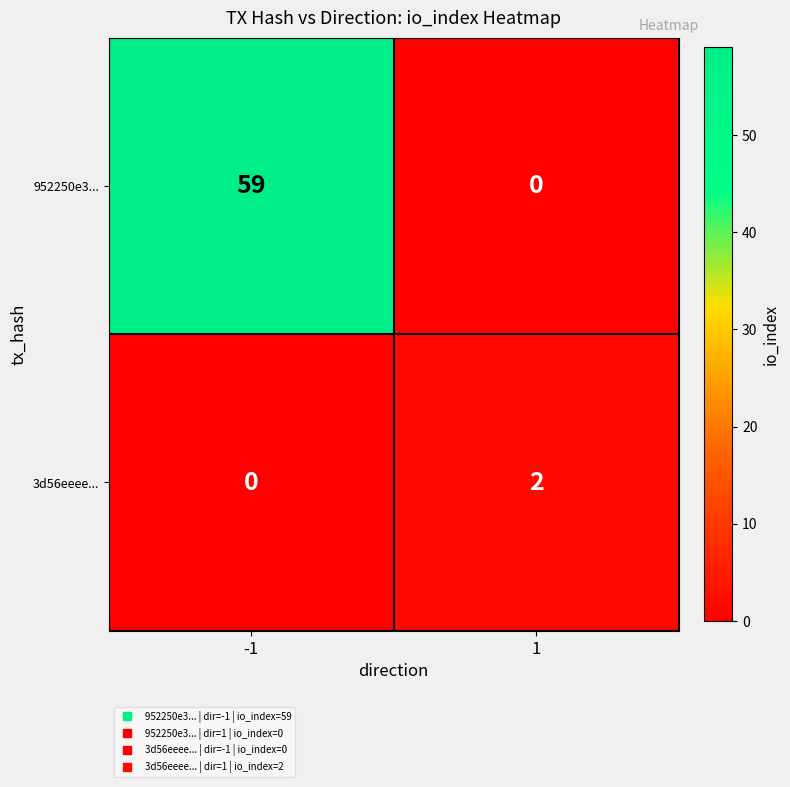

What is the average value of the 952250e3... series?

30